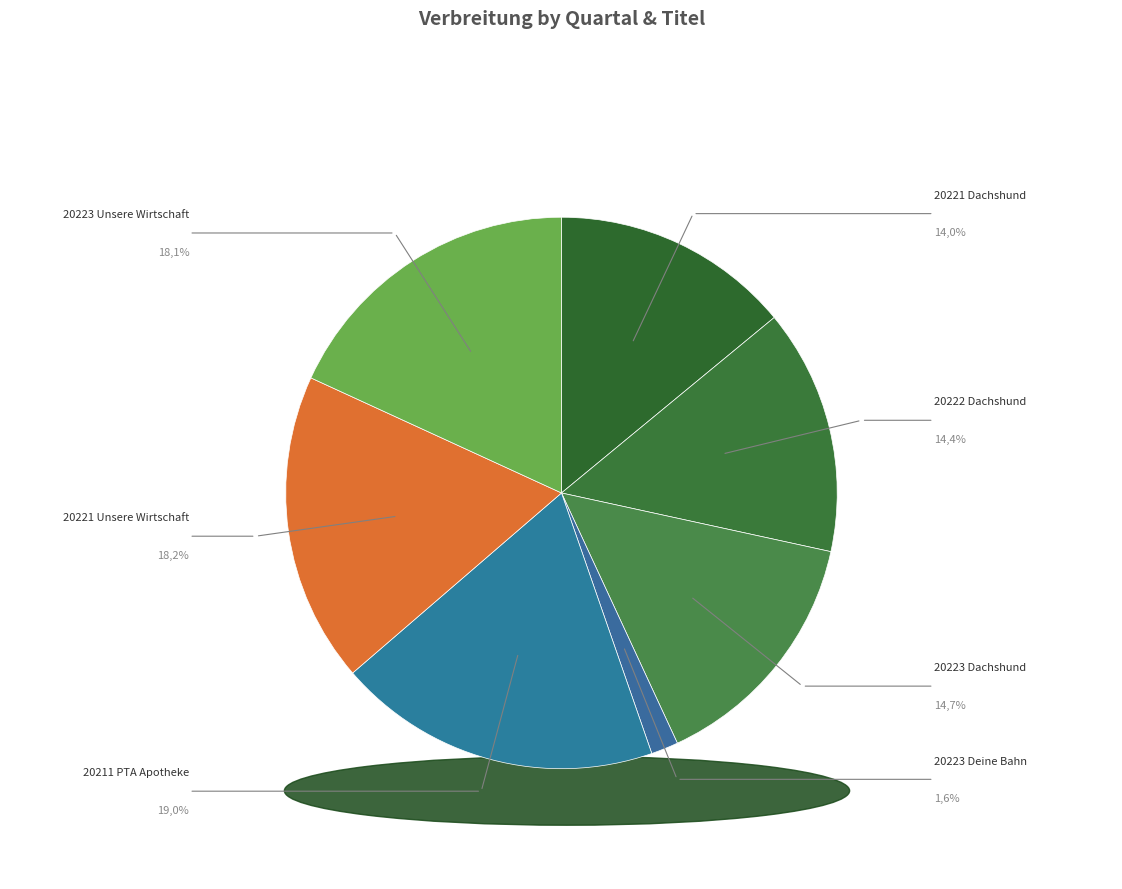

What percentage is the 20223 Unsere Wirtschaft slice, to the nearest percent?

18%